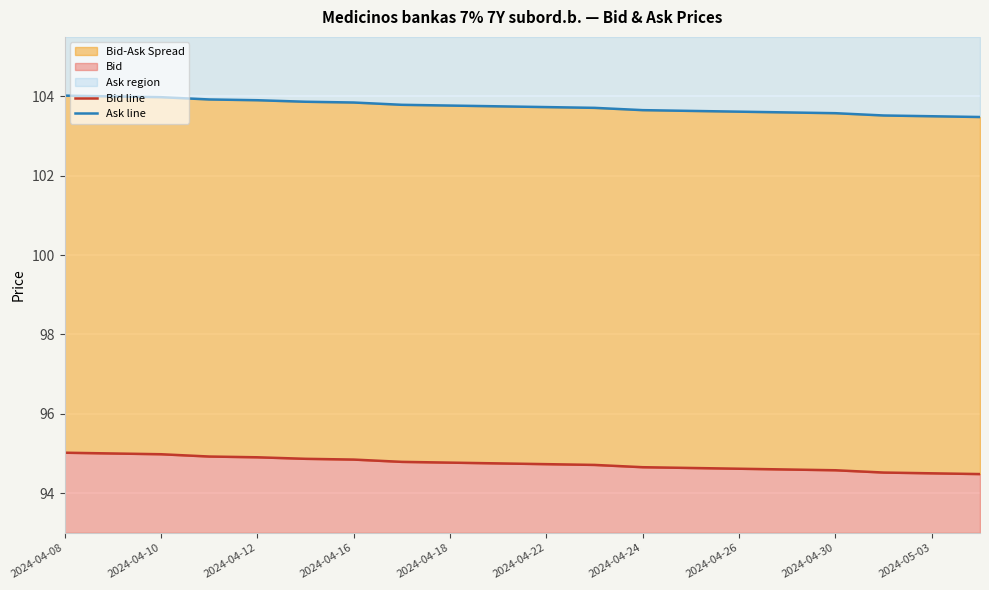

What is the greatest value displayed?

104.0